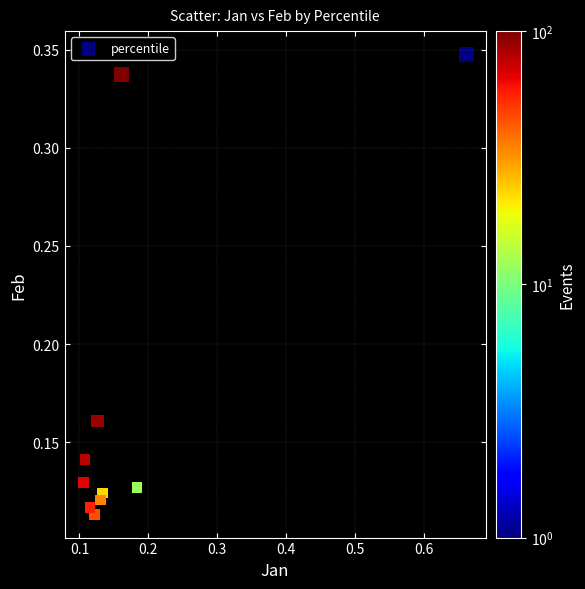

What is the range of X values (max minus min)?

0.6